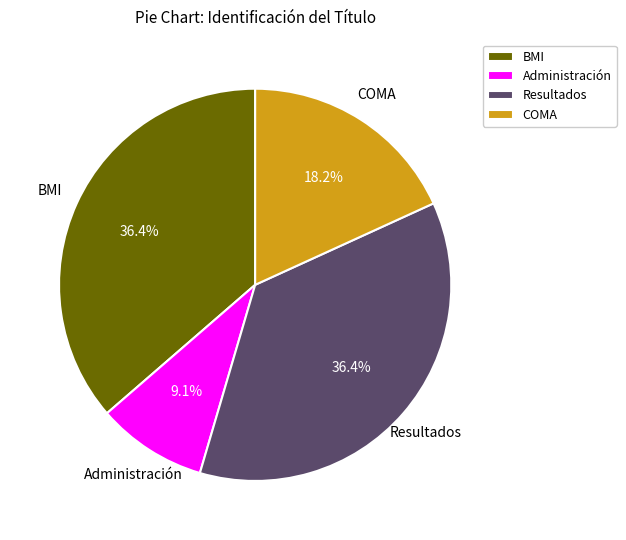

To the nearest percent, what percentage of the pie is Resultados?

36%